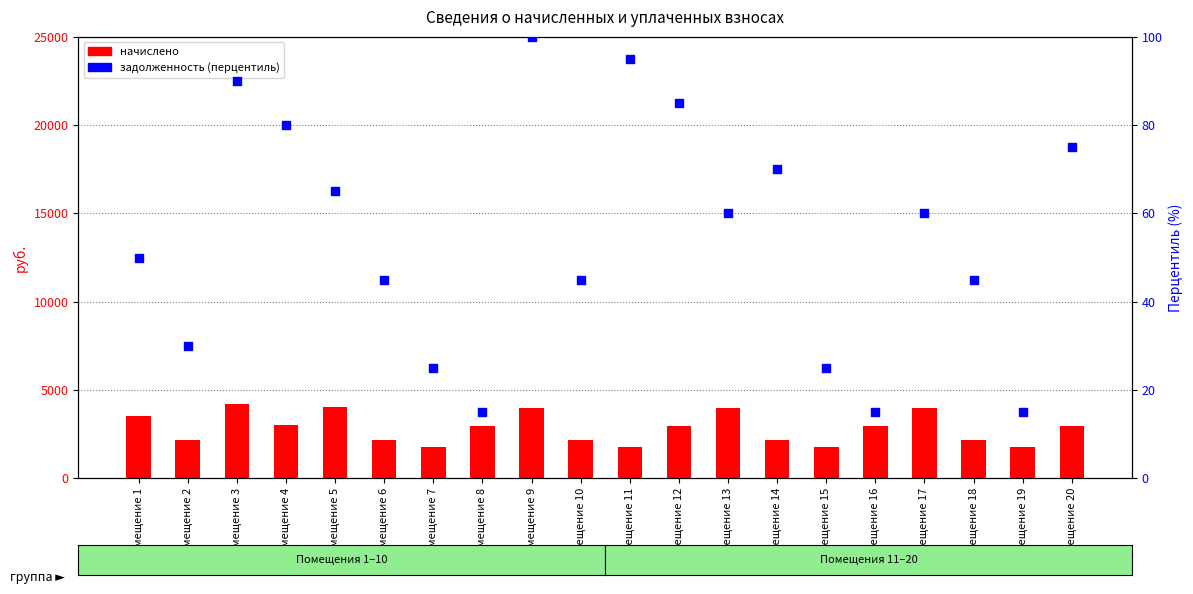

Which series reaches the maximum Y coordinate?

начислено